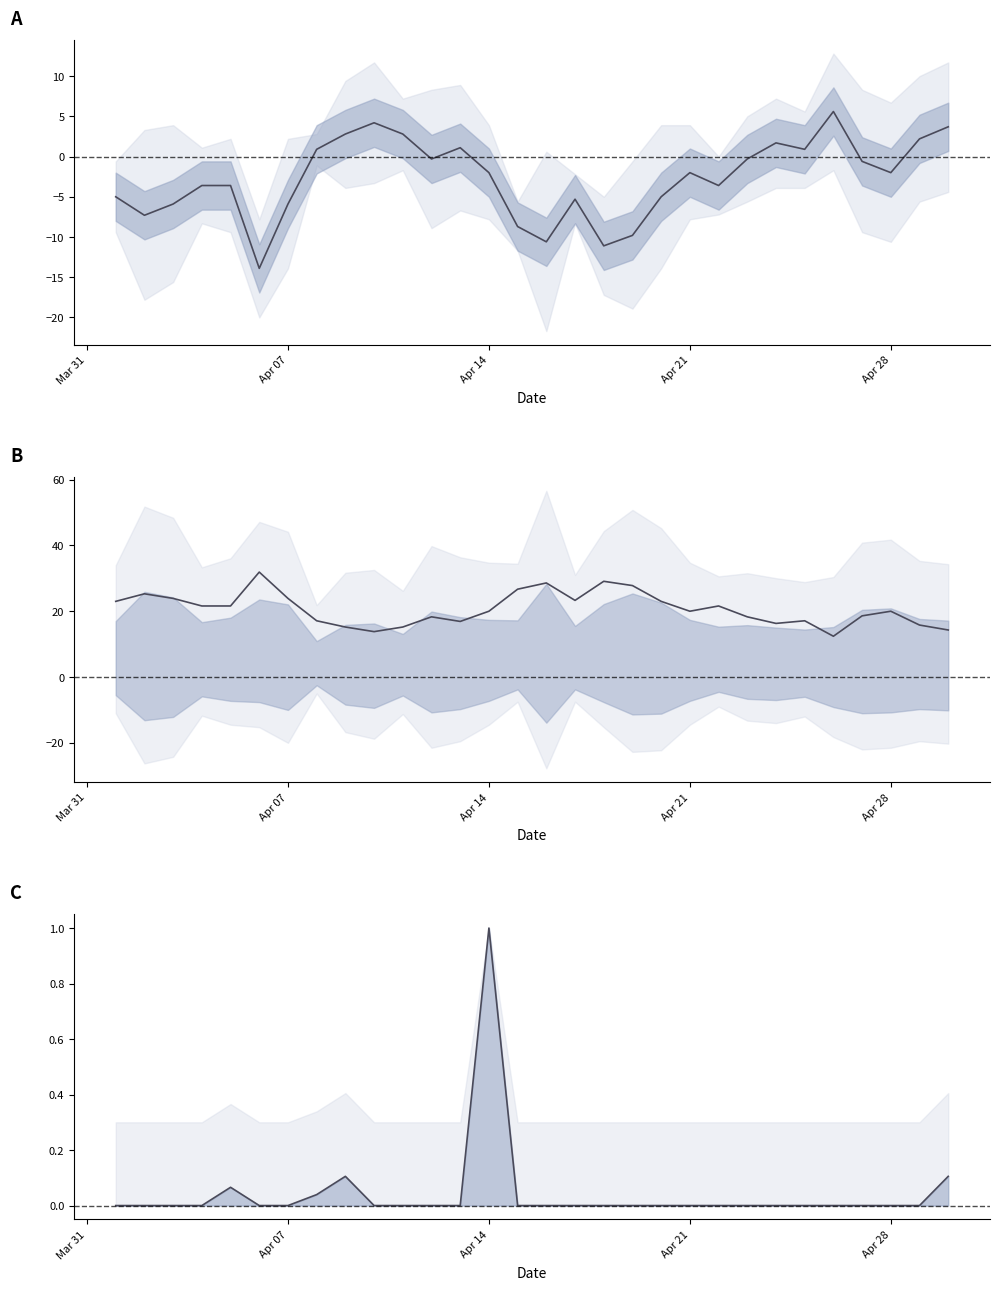

True or false: Mean Temp line has more than 2 points higher than both neighbors.

True